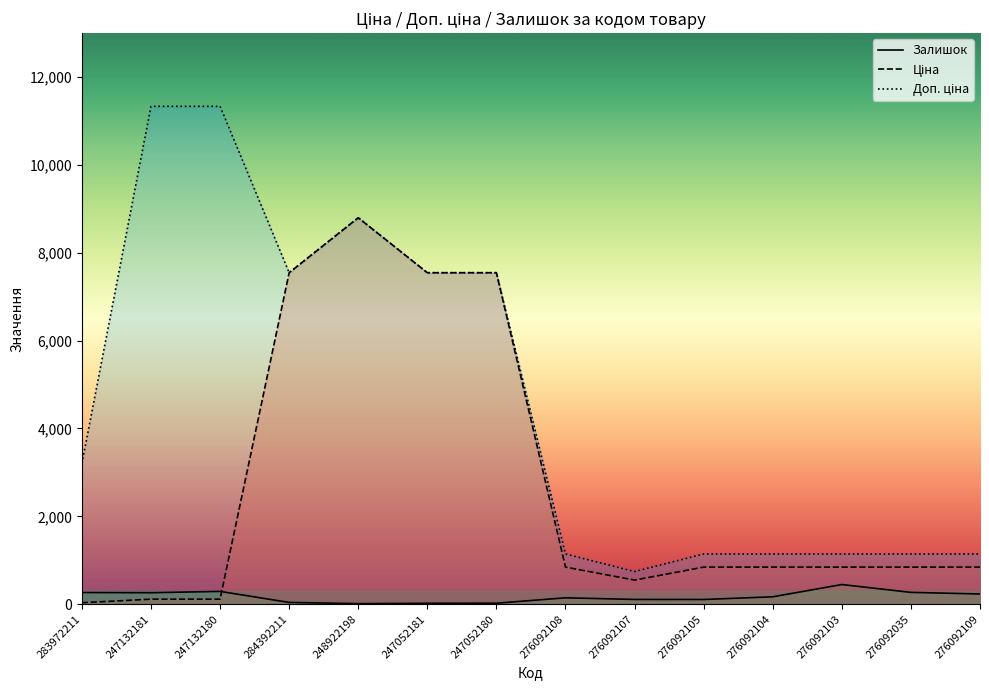

What is the difference between the highest and lowest values at 247132181?

11220.7